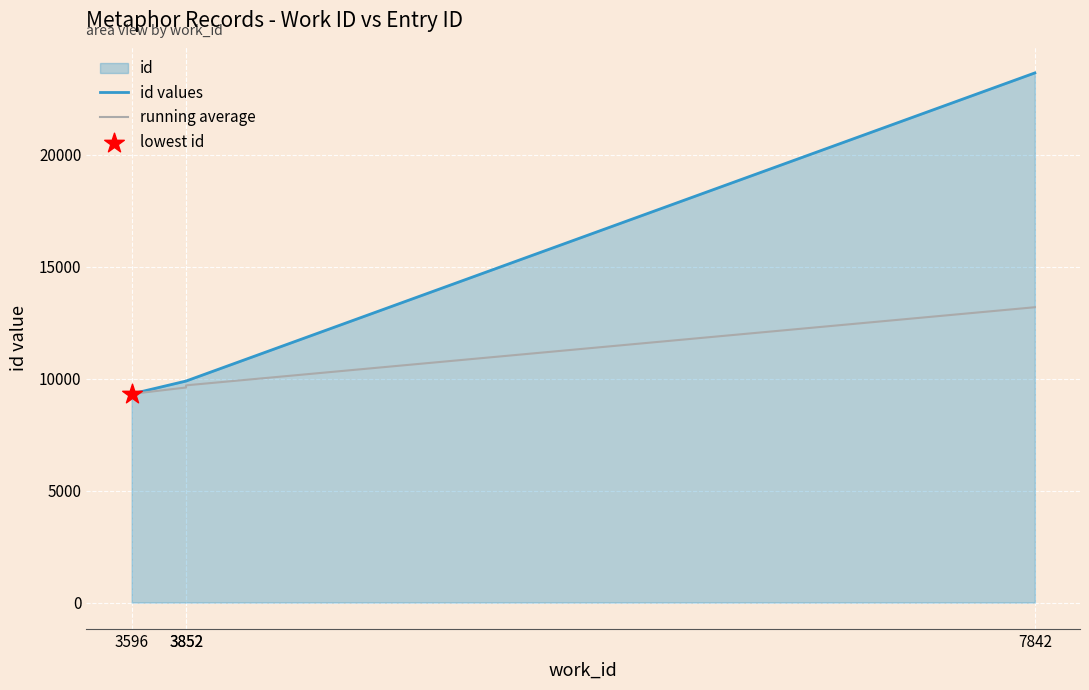

Is the value of id values at 3596 greater than the value of running average at 3852?

No